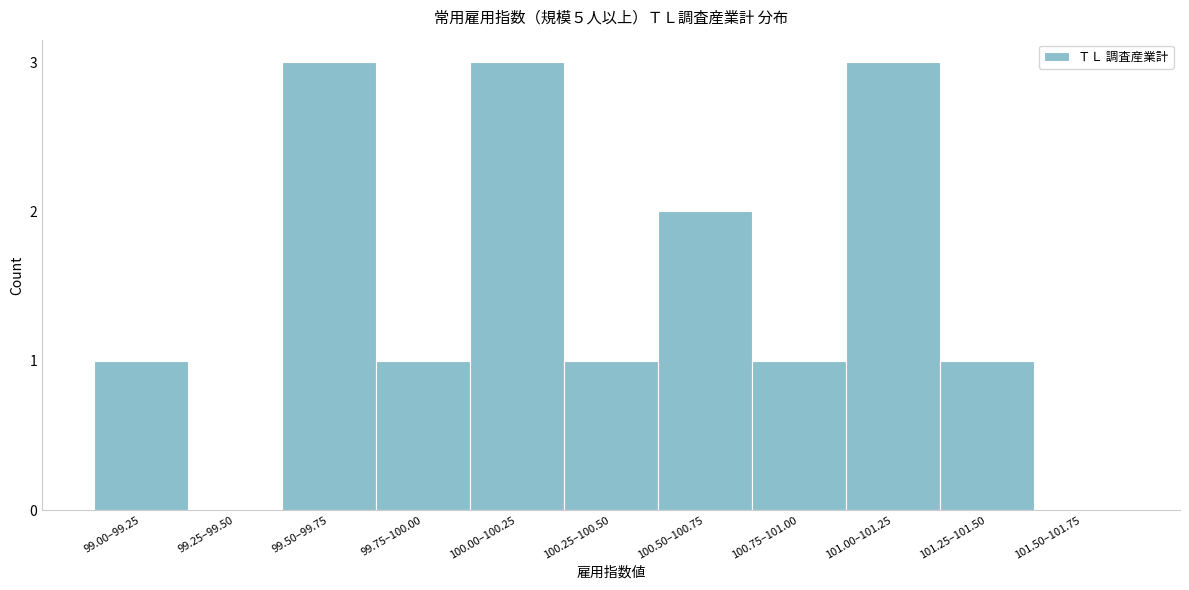

Reading left to right, what are all the values shown in this chart?

99.00–99.25=1	99.25–99.50=0	99.50–99.75=3	99.75–100.00=1	100.00–100.25=3	100.25–100.50=1	100.50–100.75=2	100.75–101.00=1	101.00–101.25=3	101.25–101.50=1	101.50–101.75=0